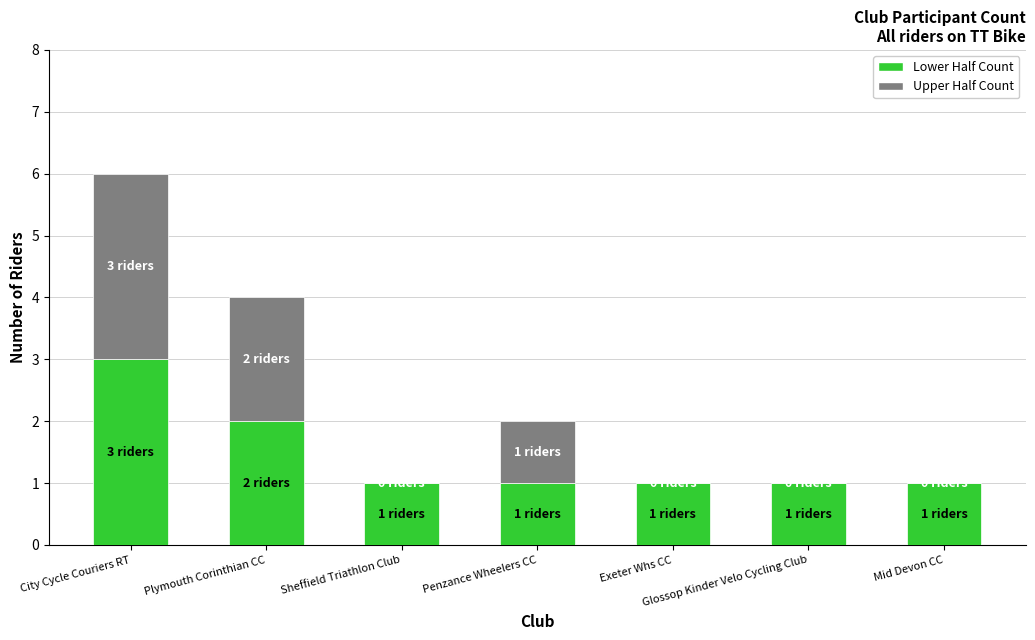

At which category is the sum across all series the highest?

City Cycle Couriers RT